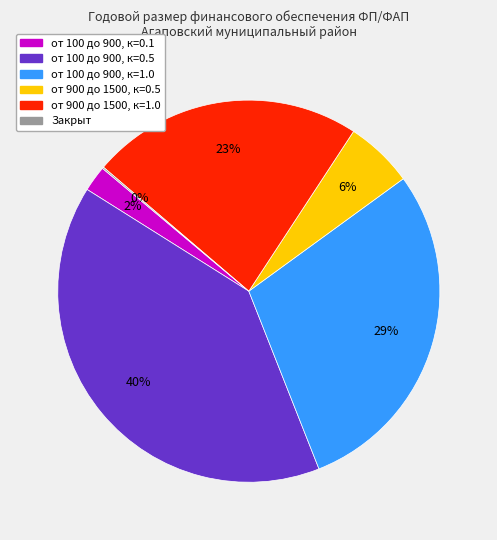

To the nearest percent, what is the difference between the largest and smallest slice percentages?

40%